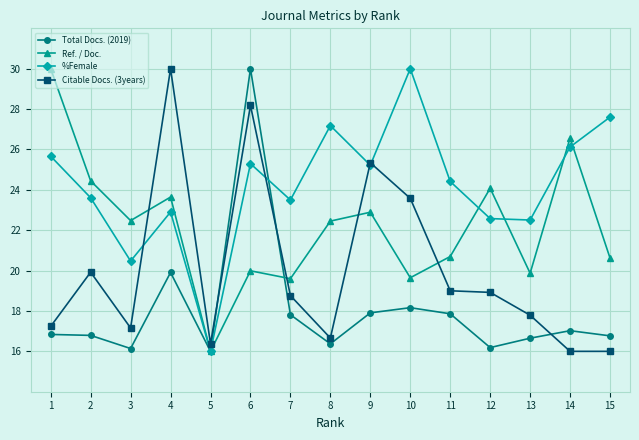

Which series has the largest total across all categories?

%Female